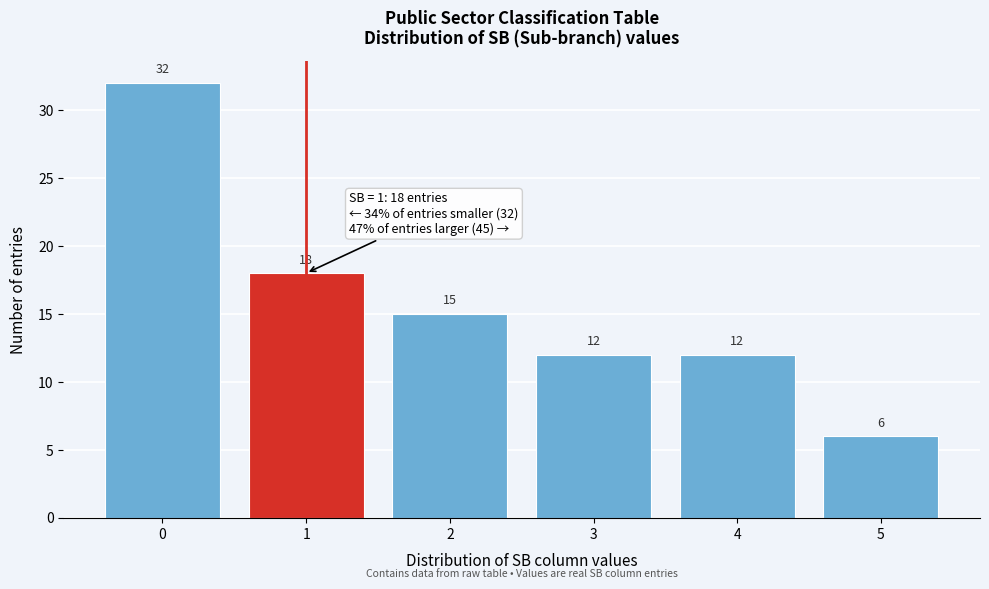

Reading left to right, transcribe this chart: for each bar, give the range it covers on the x-axis and its height.

-0.5 to 0.5: 32
0.5 to 1.5: 18
1.5 to 2.5: 15
2.5 to 3.5: 12
3.5 to 4.5: 12
4.5 to 5.5: 6